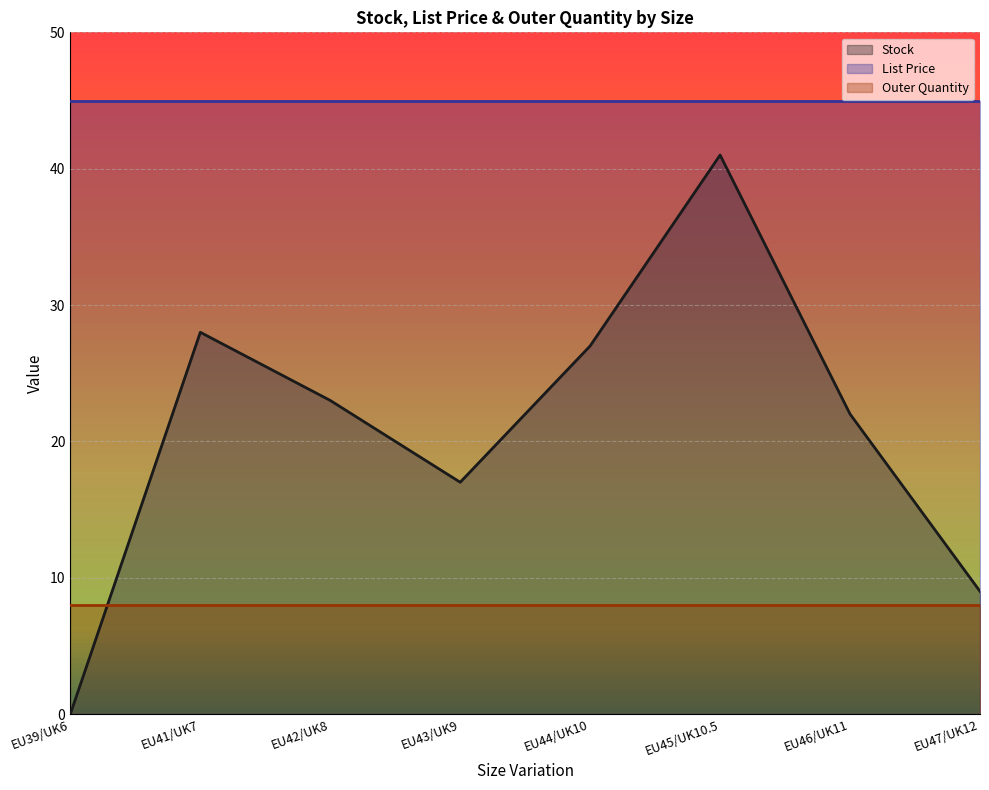

Reading left to right, extract all data points from this chart.

Stock: EU39/UK6=0.0	EU41/UK7=28.0	EU42/UK8=23.0	EU43/UK9=17.0	EU44/UK10=27.0	EU45/UK10.5=41.0	EU46/UK11=22.0	EU47/UK12=9.0
List Price: EU39/UK6=45.0	EU41/UK7=45.0	EU42/UK8=45.0	EU43/UK9=45.0	EU44/UK10=45.0	EU45/UK10.5=45.0	EU46/UK11=45.0	EU47/UK12=45.0
Outer Quantity: EU39/UK6=8.0	EU41/UK7=8.0	EU42/UK8=8.0	EU43/UK9=8.0	EU44/UK10=8.0	EU45/UK10.5=8.0	EU46/UK11=8.0	EU47/UK12=8.0